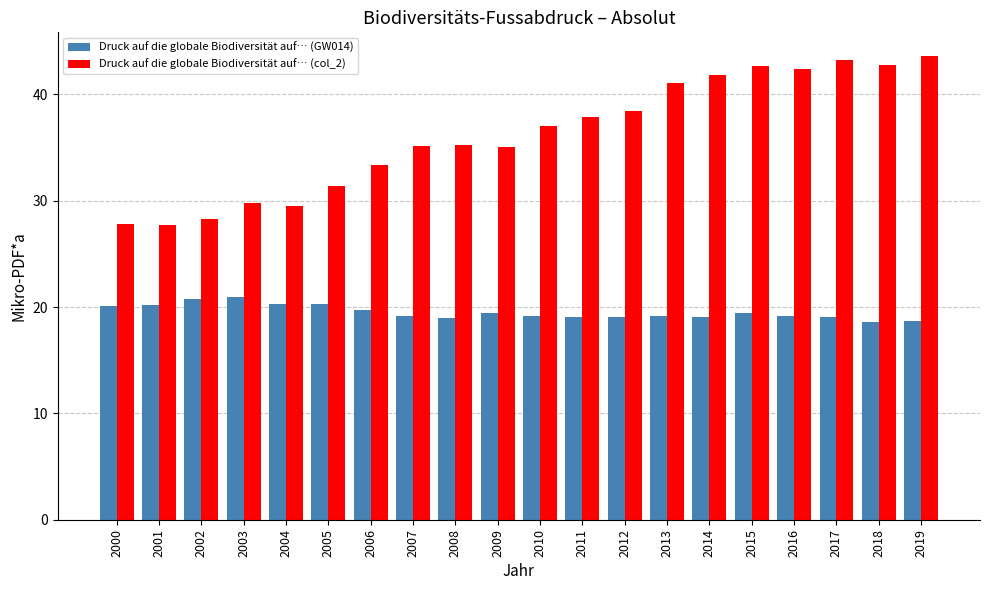

Is the value of Druck auf die globale Biodiversität auf… (col_2) at 2011 greater than the value of Druck auf die globale Biodiversität auf… (GW014) at 2008?

Yes